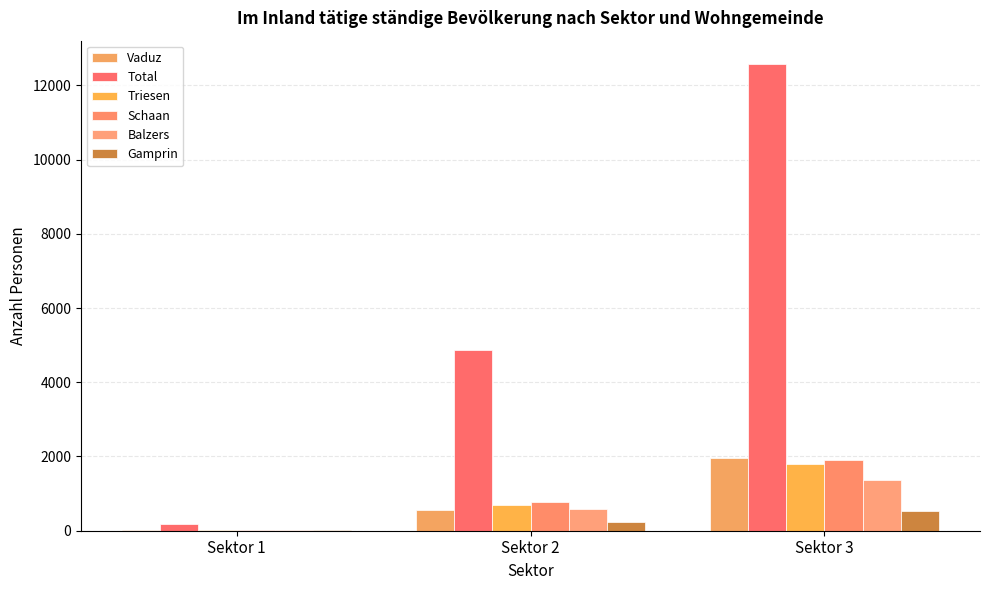

What is the approximate value of Schaan at Sektor 2, to the nearest 50?

800